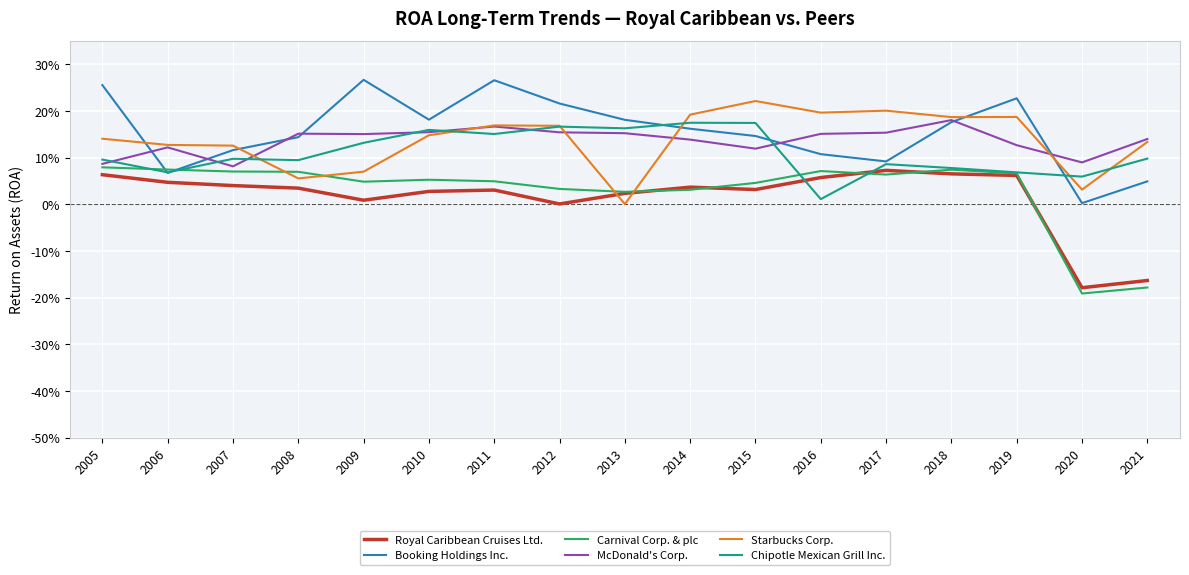

Does the chart display data point markers on the line(s)?

No